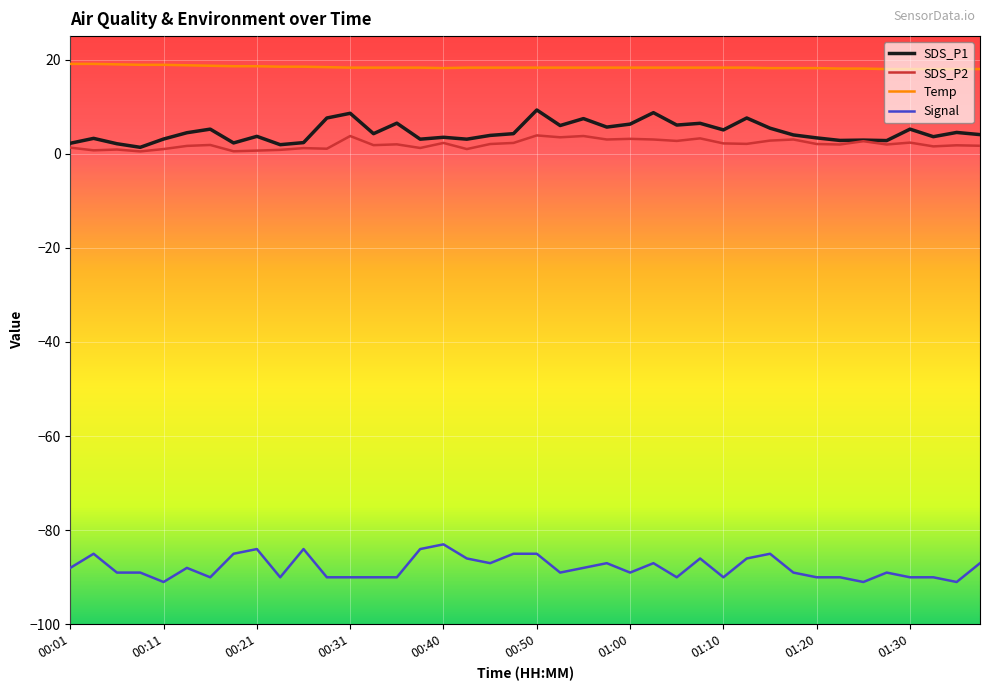

What is the maximum value for SDS_P1?

9.3